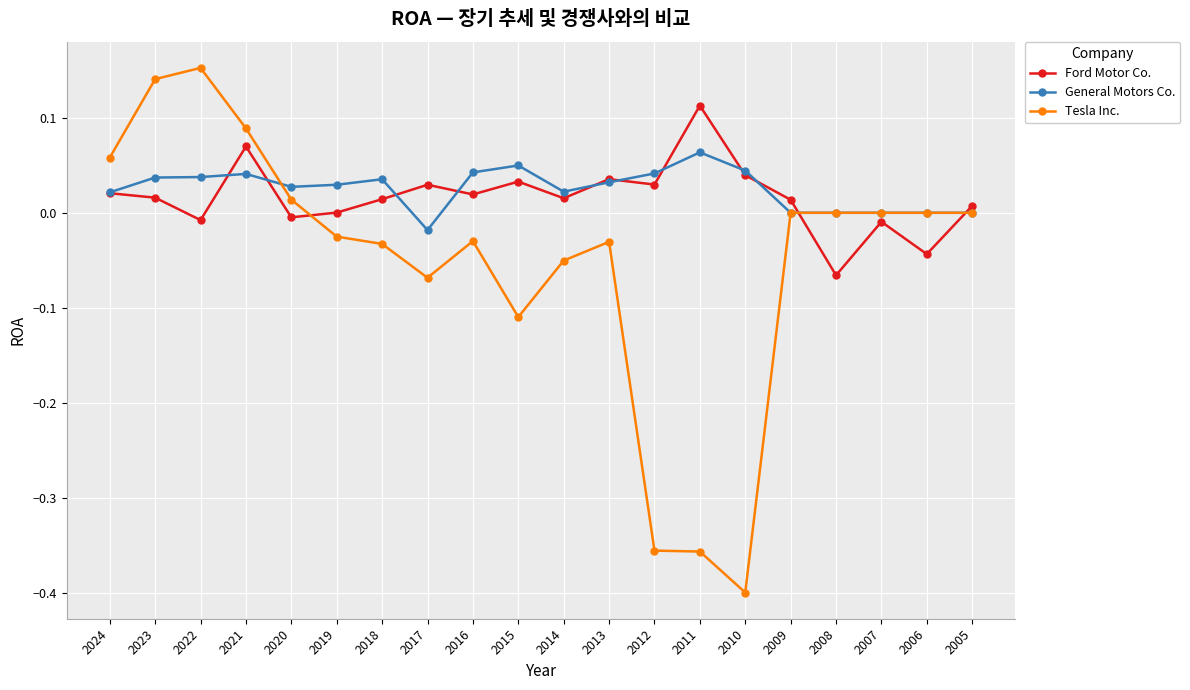

What is the spread (max minus min) of values at 2010?

0.4